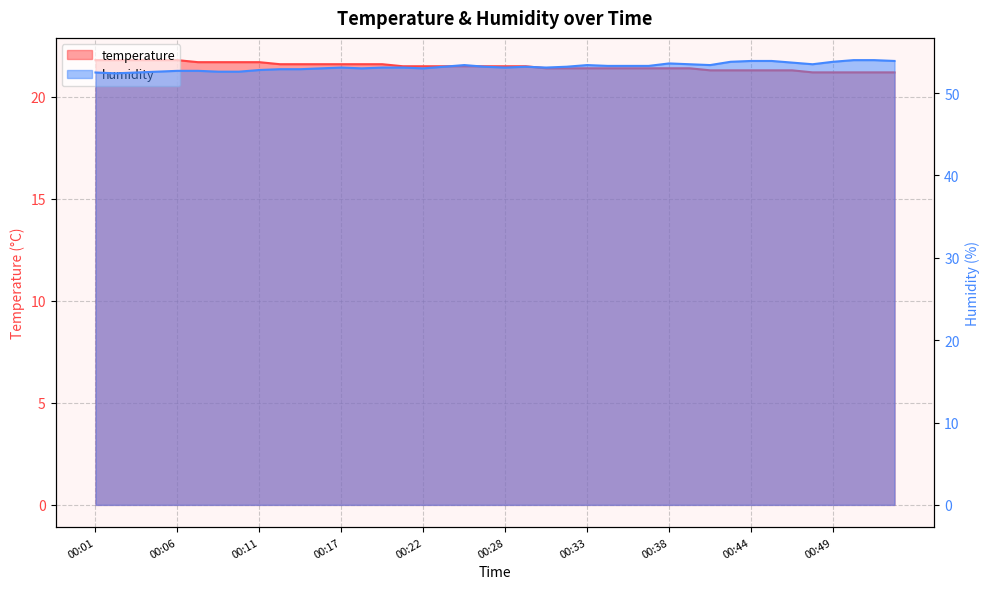

Which category has the highest value across all series?

00:50